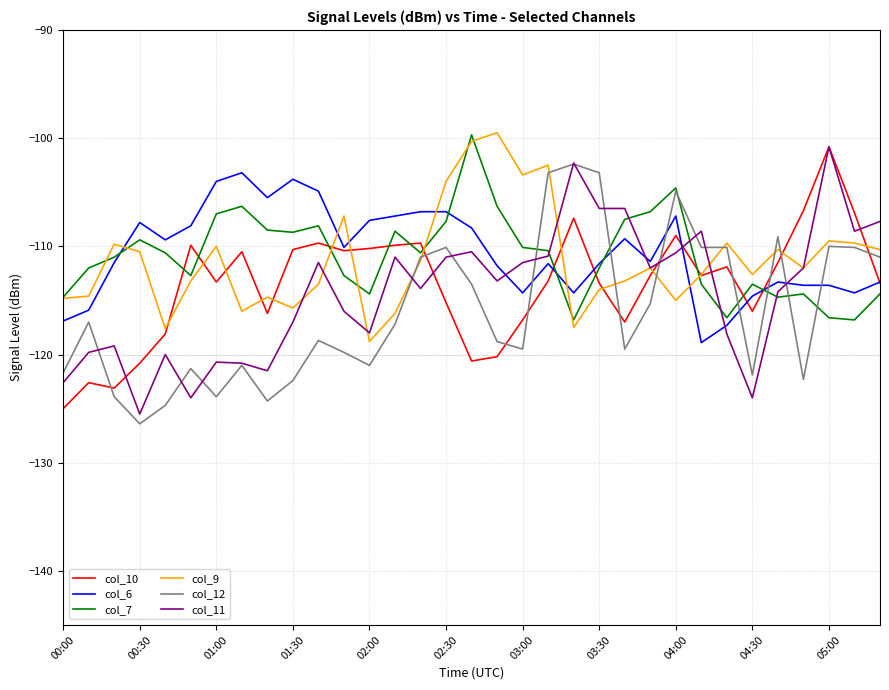

What is the minimum value for col_11?

-125.5